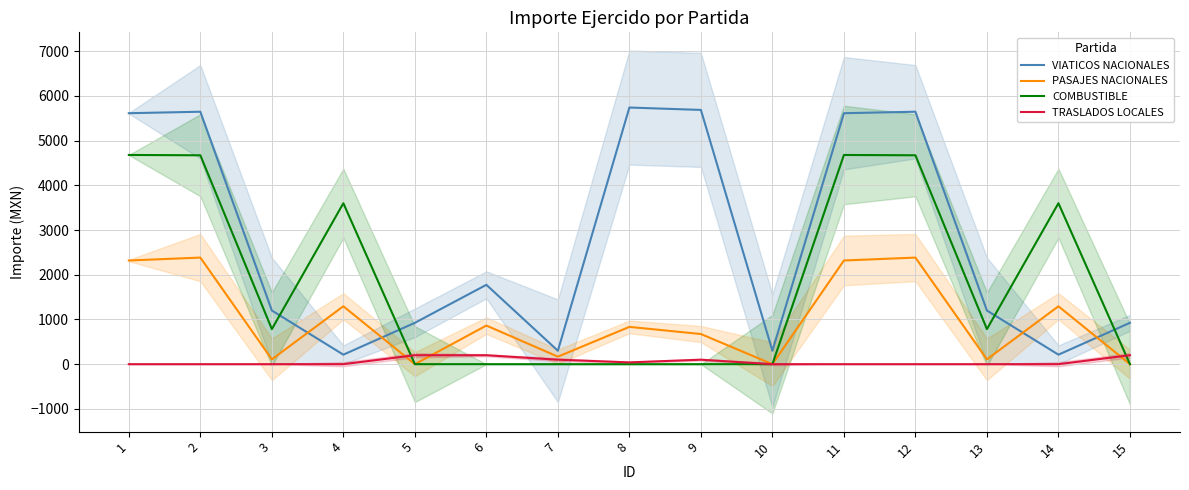

Reading left to right, what are all the values shown in this chart?

VIATICOS NACIONALES: 1=5613.5	2=5646.5	3=1200.0	4=212.6	5=925.0	6=1775.0	7=300.0	8=5740.4	9=5686.9	10=300.0	11=5613.5	12=5646.5	13=1200.0	14=212.6	15=925.0
PASAJES NACIONALES: 1=2319.0	2=2384.0	3=108.0	4=1295.0	5=0.0	6=864.0	7=168.0	8=834.0	9=674.0	10=0.0	11=2319.0	12=2384.0	13=108.0	14=1295.0	15=0.0
COMBUSTIBLE: 1=4679.4	2=4672.3	3=784.4	4=3600.0	5=0.0	6=0.0	7=0.0	8=0.0	9=0.0	10=0.0	11=4679.4	12=4672.3	13=784.4	14=3600.0	15=0.0
TRASLADOS LOCALES: 1=0.0	2=0.0	3=0.0	4=0.0	5=200.0	6=200.0	7=100.0	8=40.0	9=100.0	10=0.0	11=0.0	12=0.0	13=0.0	14=0.0	15=200.0